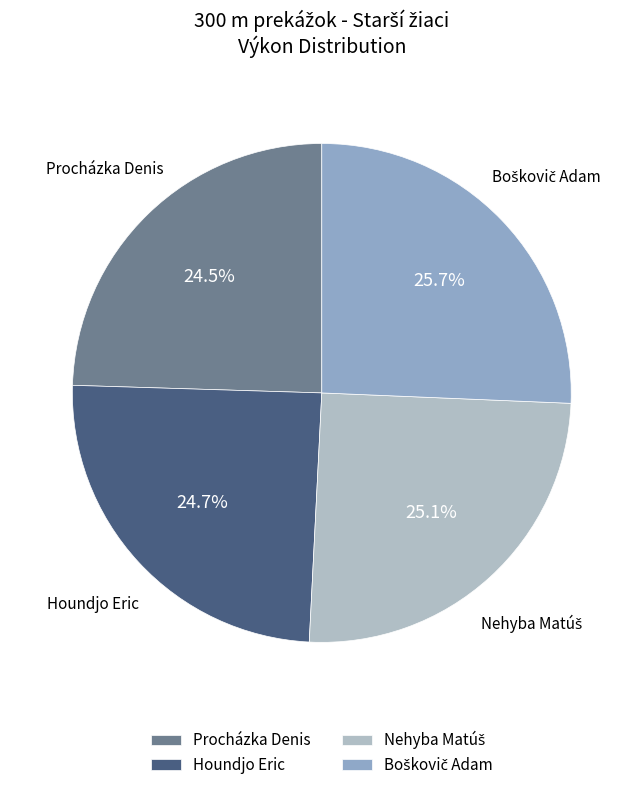

To the nearest percent, what is the average slice percentage?

25%